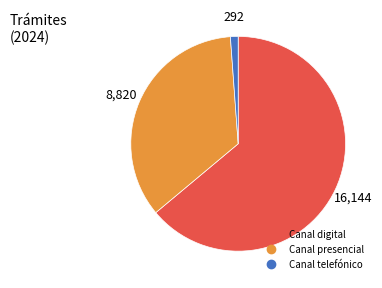

Does any single category account for the majority?

Yes